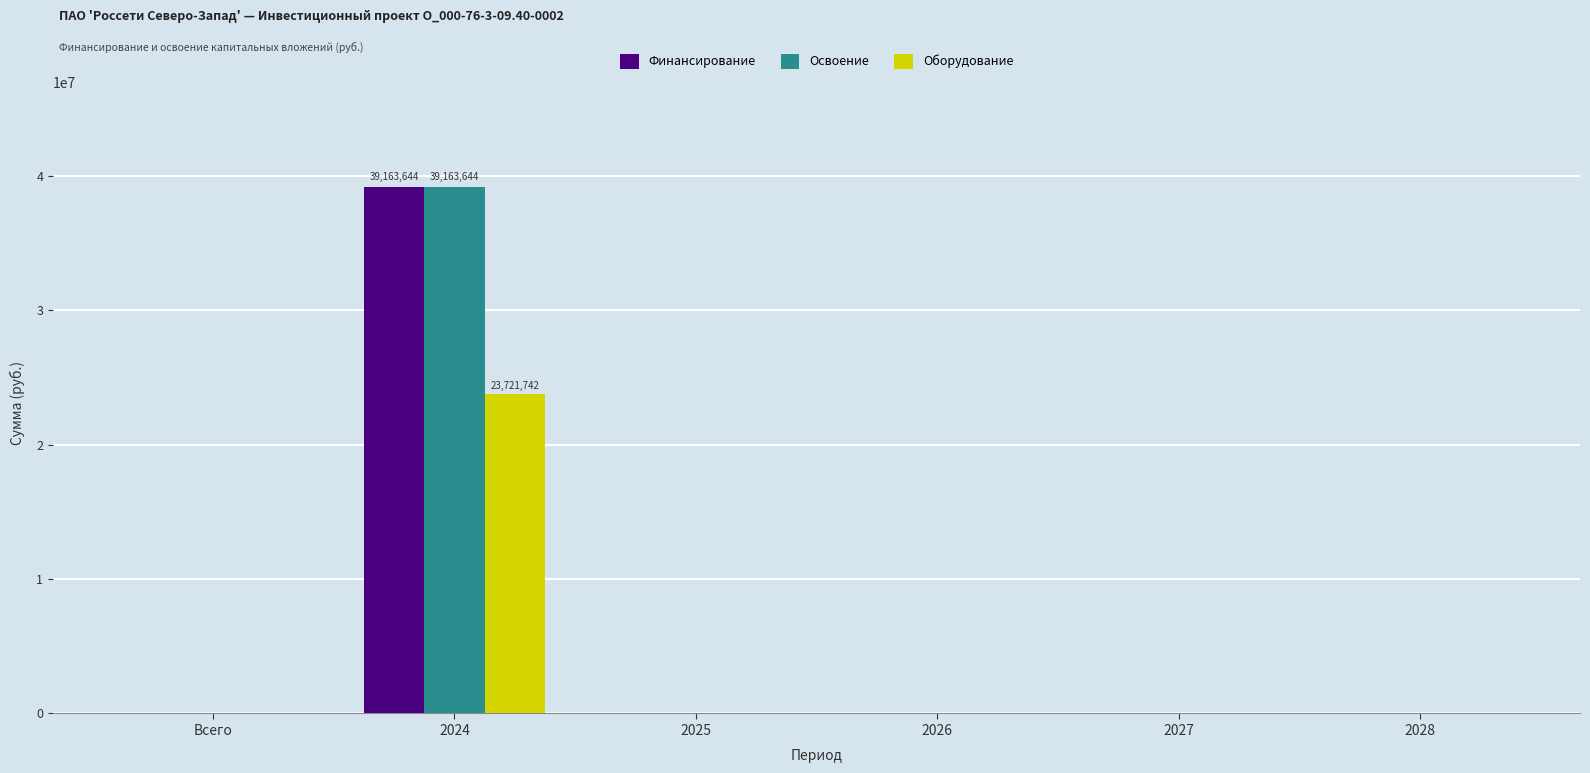

How many series are shown in this chart?

3